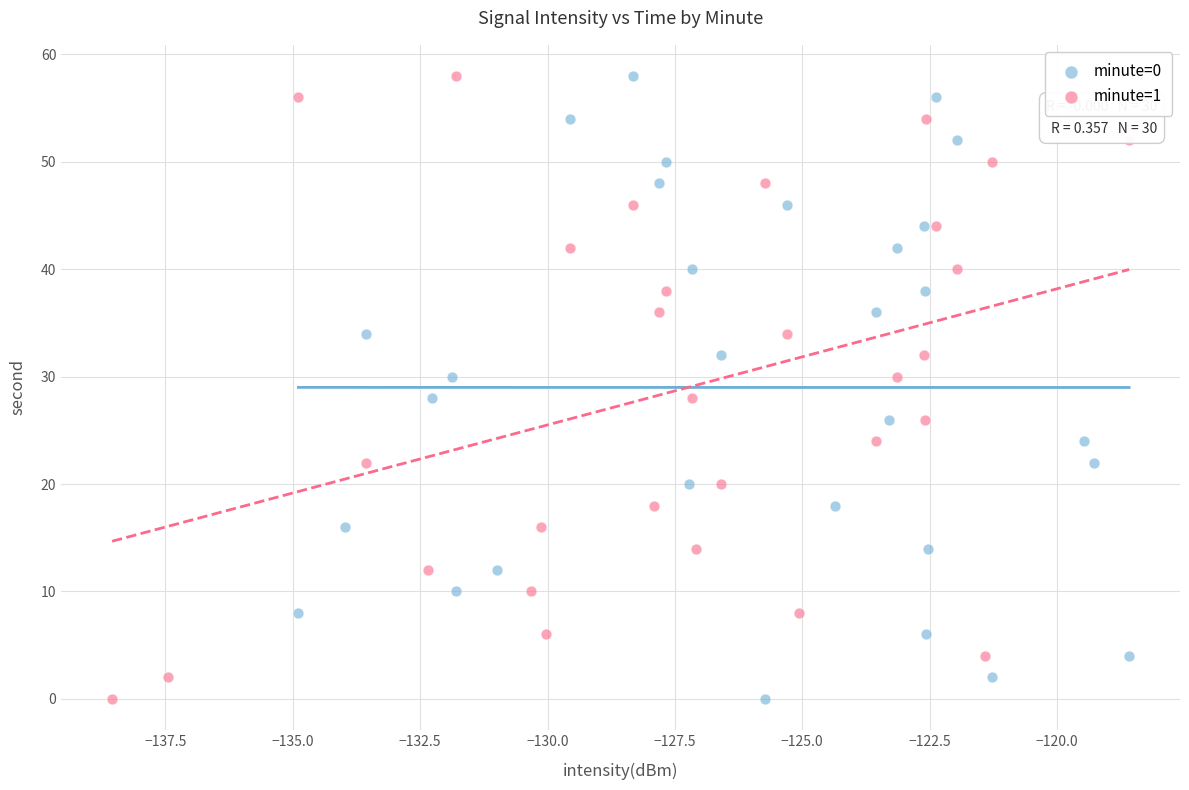

What are all the series names shown in the legend?

minute=0, minute=1